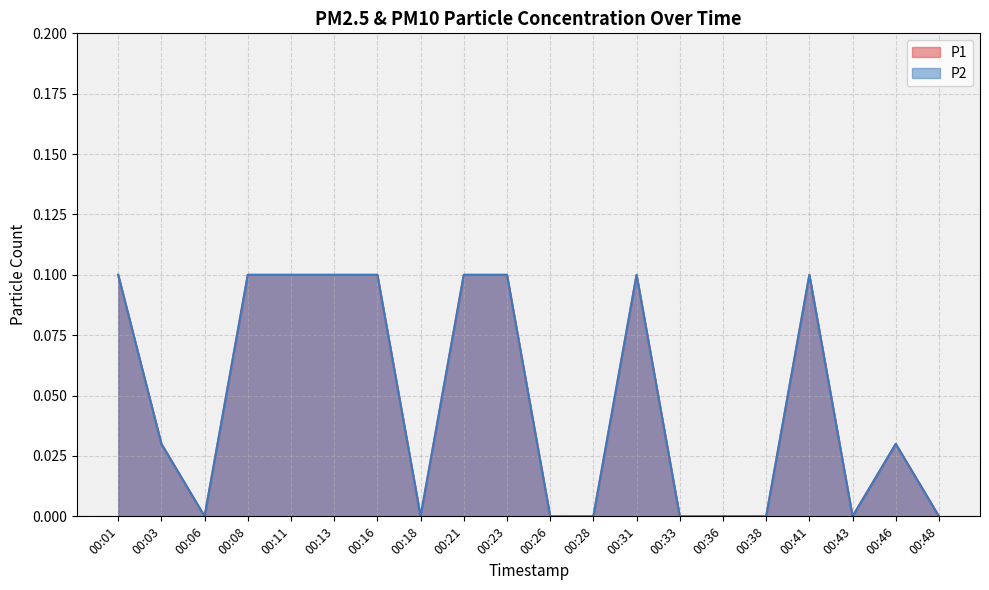

Which series has the largest total across all categories?

P1